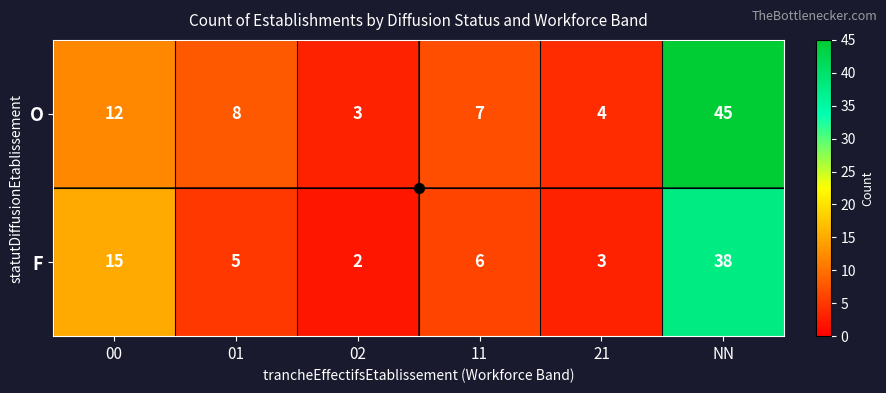

Which series has the largest total across all categories?

O